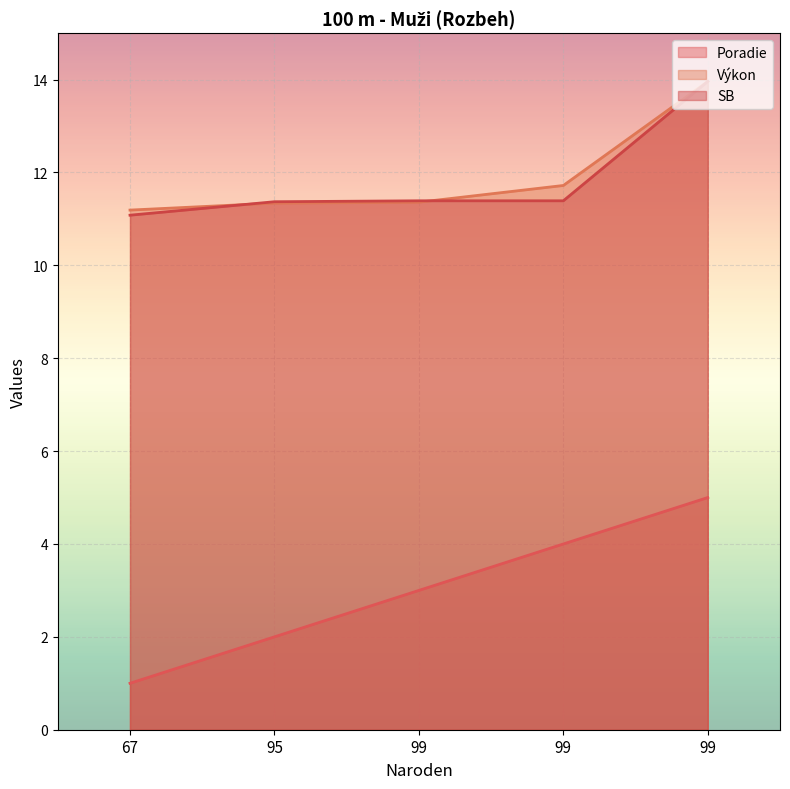

Rank the categories by Výkon value from highest to lowest.

99, 99, 99, 95, 67